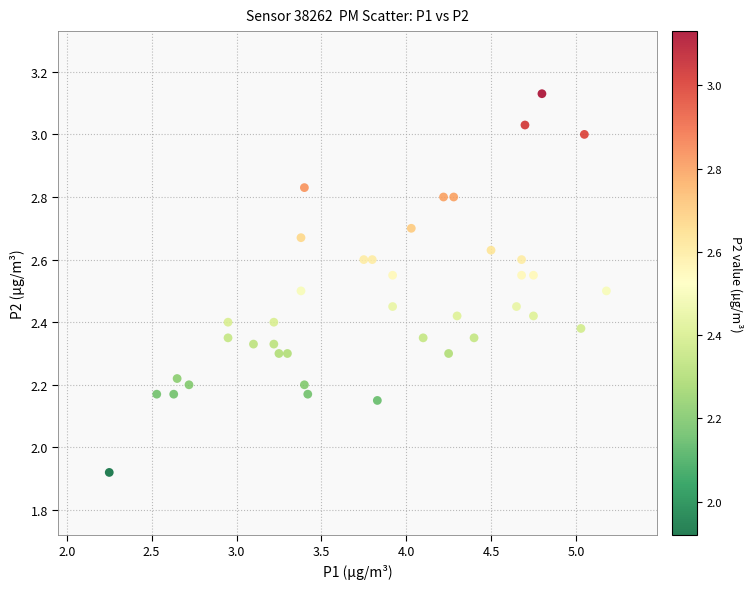

What is the range of X values (max minus min)?

2.9